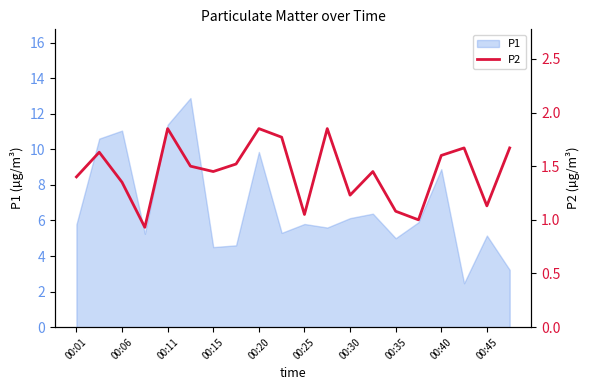

How many values exceed 1?

18